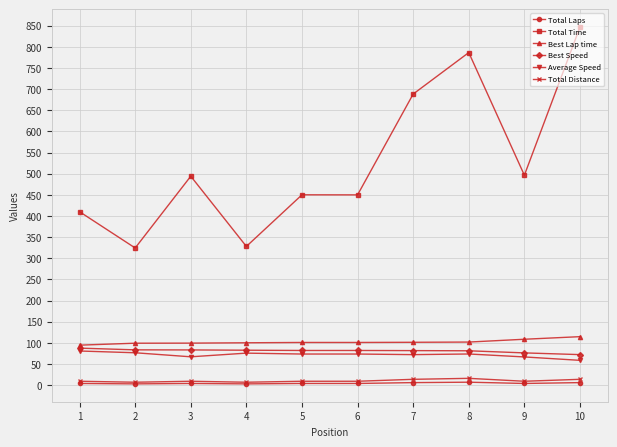

The value of Best Lap time at 8 is 71.6. True or false?

False